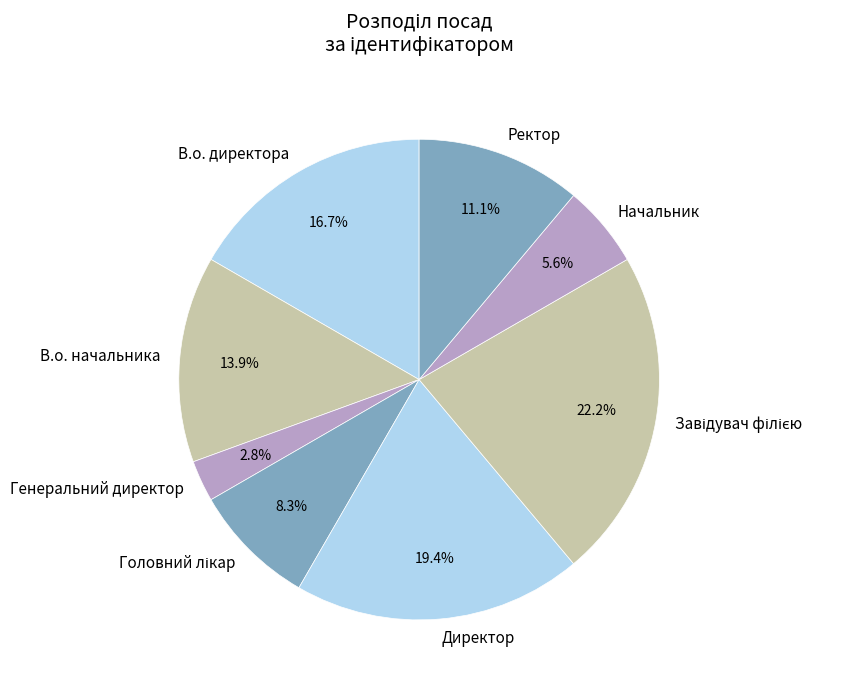

What percentage do В.о. директора and Ректор together represent?

27.8%